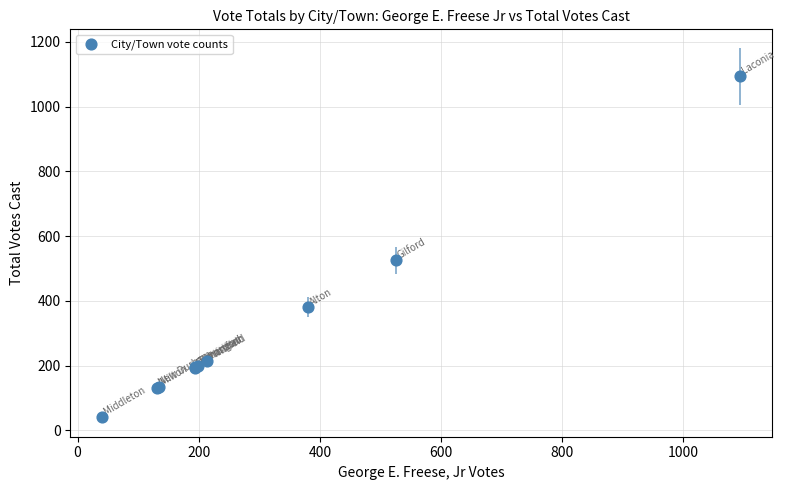

What Y value in the scatter plot is closest to 567?

525.2